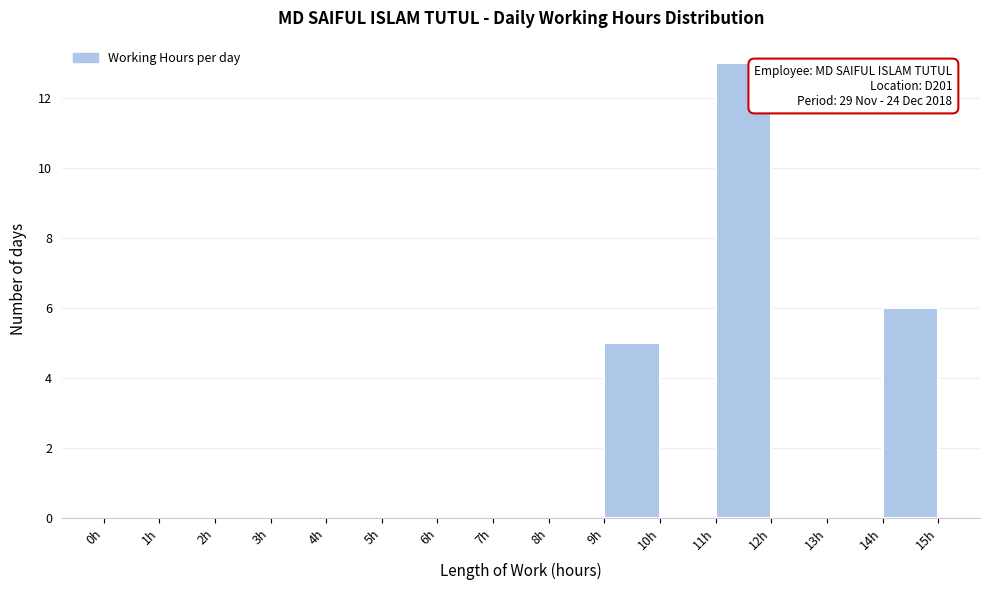

Which range on the x-axis has the tallest bar?

11 to 12